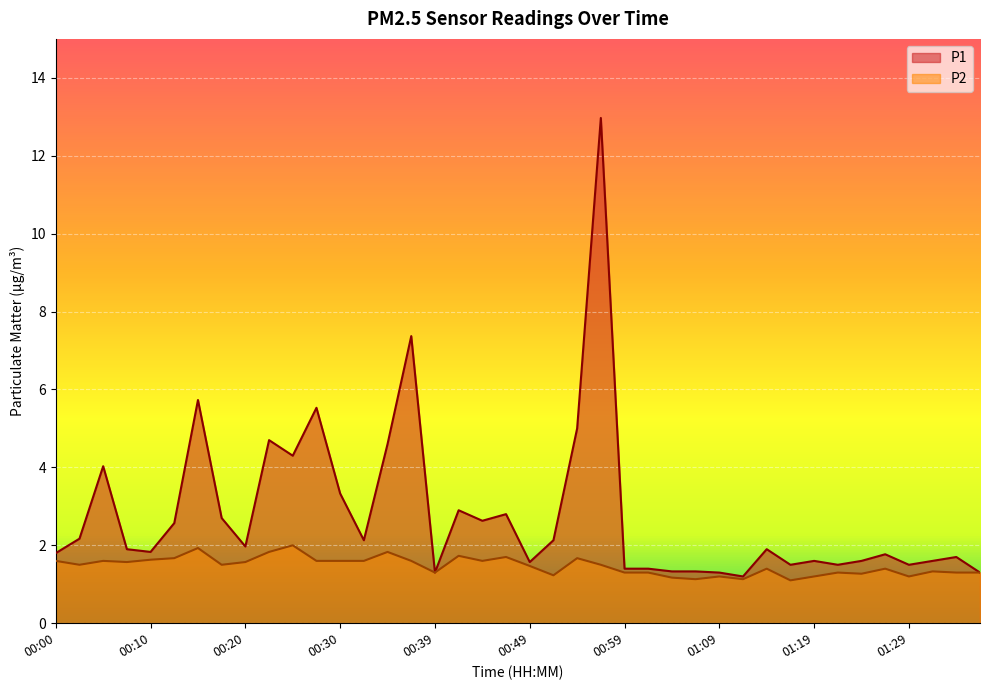

True or false: P2 and P1 cross at least once.

False